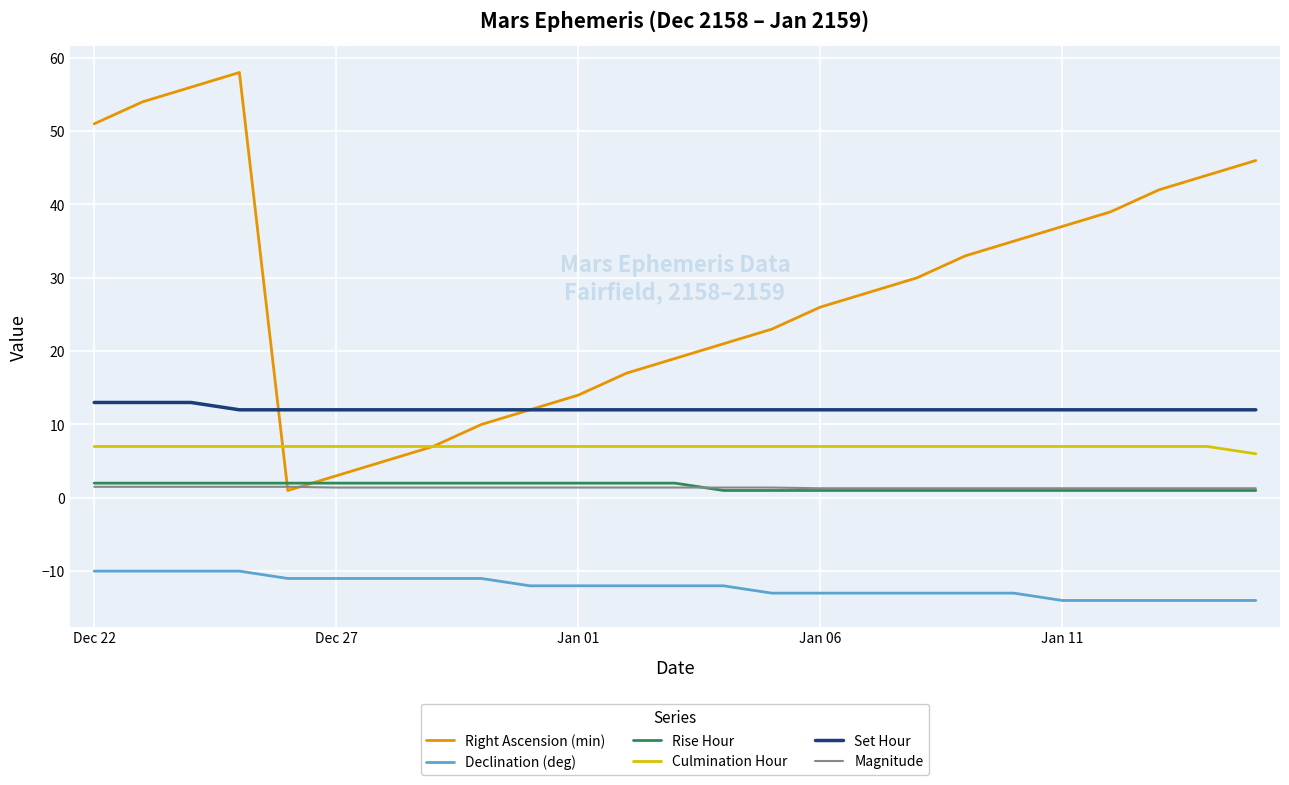

Which series has the largest range (max minus min)?

Right Ascension (min)